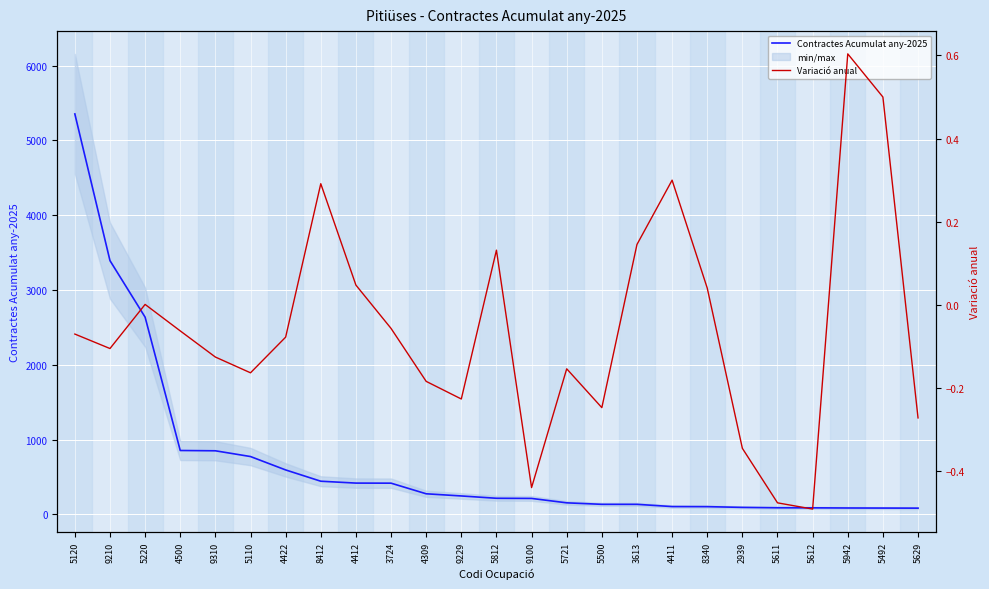

True or false: Contractes Acumulat any-2025 and Variació anual cross at least once.

False